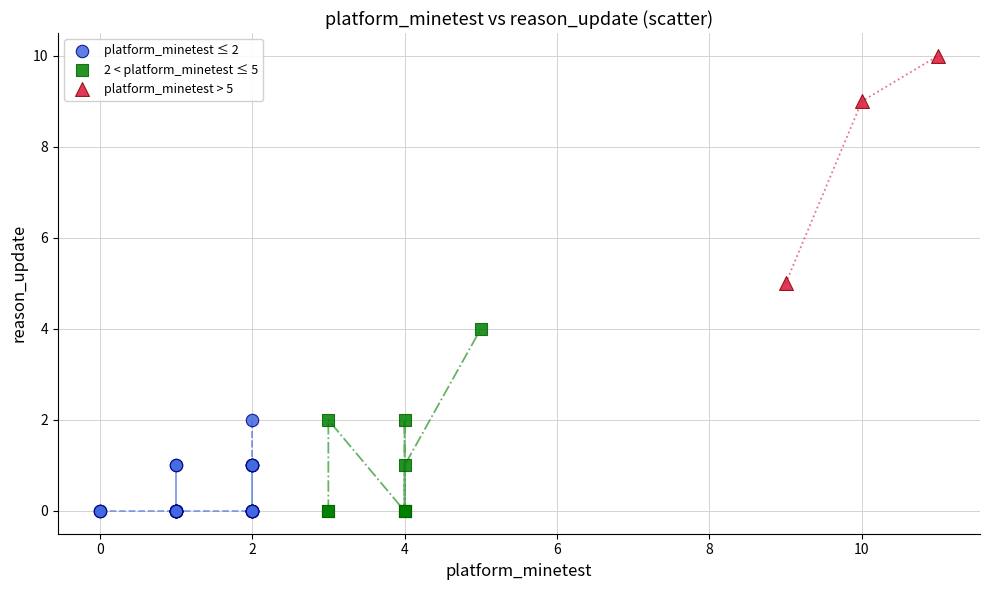

Which series reaches the maximum Y coordinate?

platform_minetest > 5